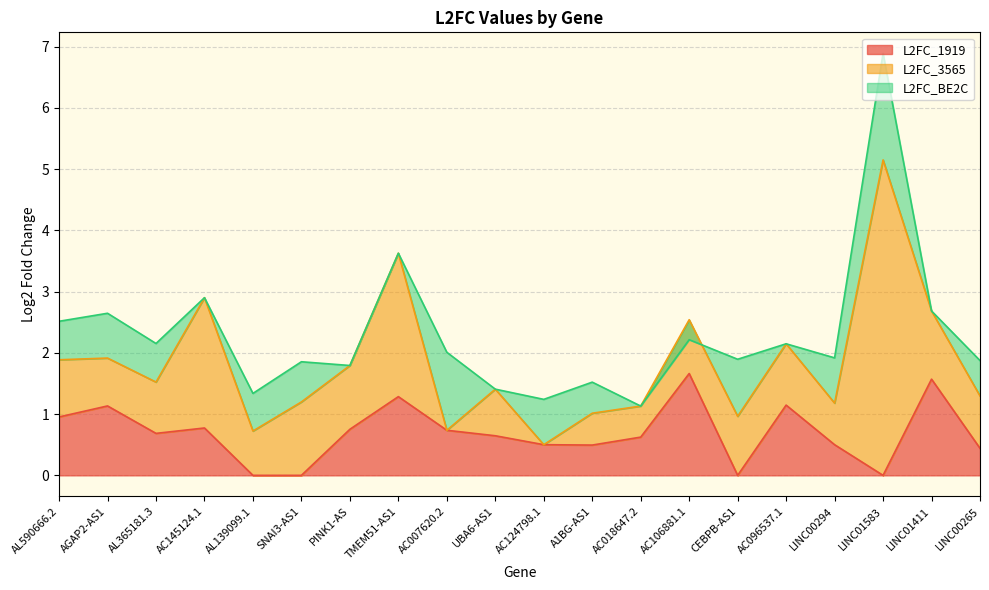

True or false: L2FC_3565 has a value of 2.3 at AC007620.2.

False